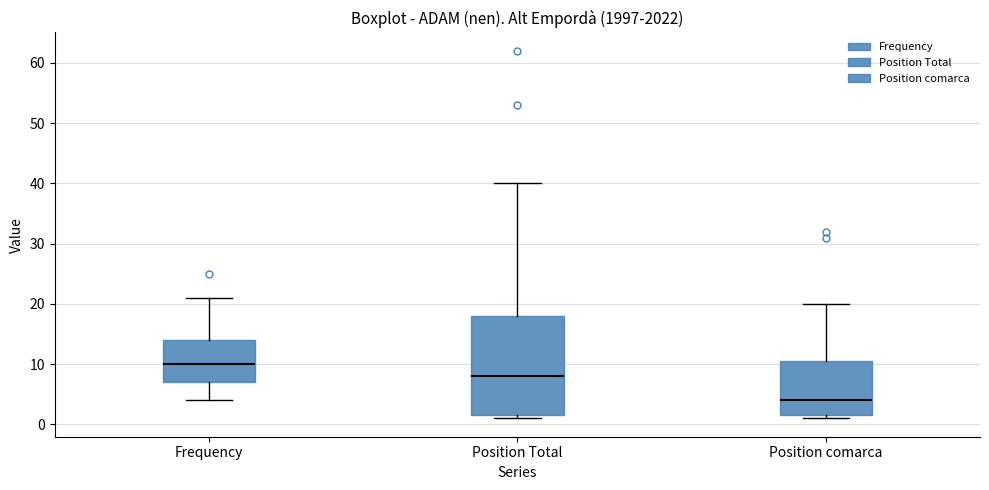

Which box's median line is the highest?

Frequency